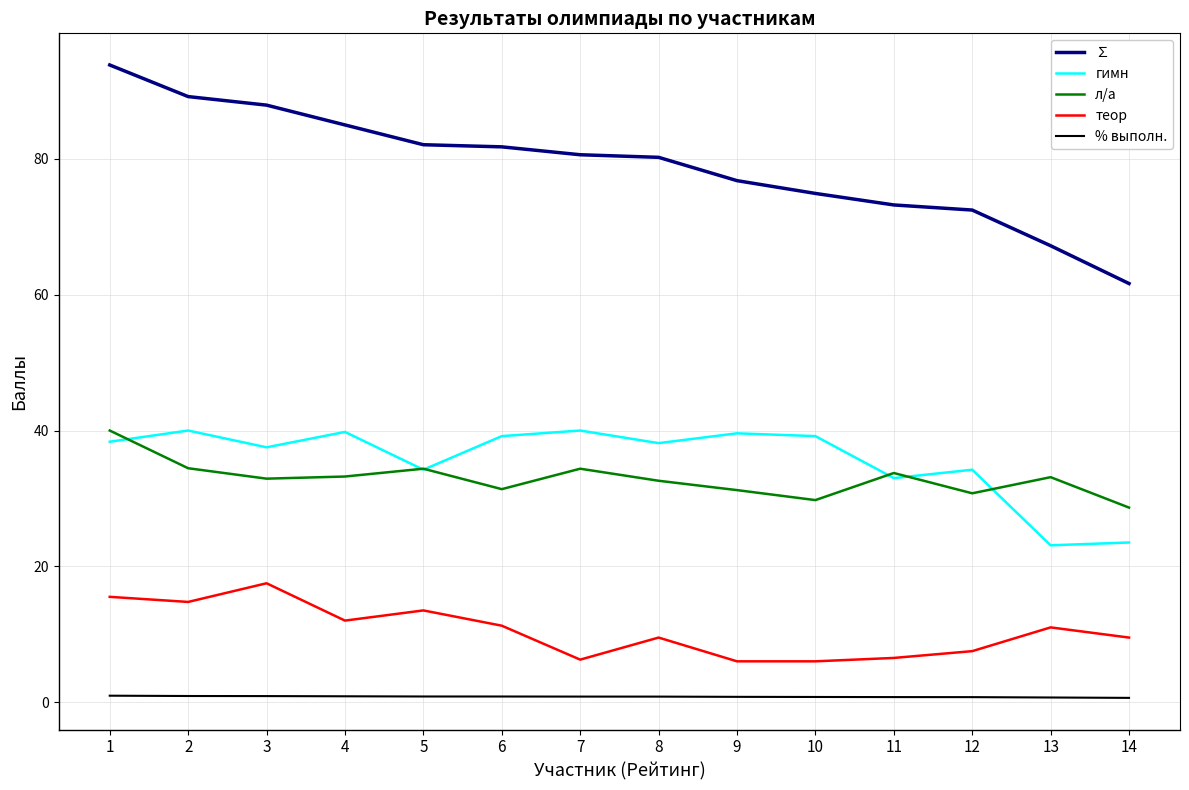

True or false: гимн and % выполн. cross at least once.

False